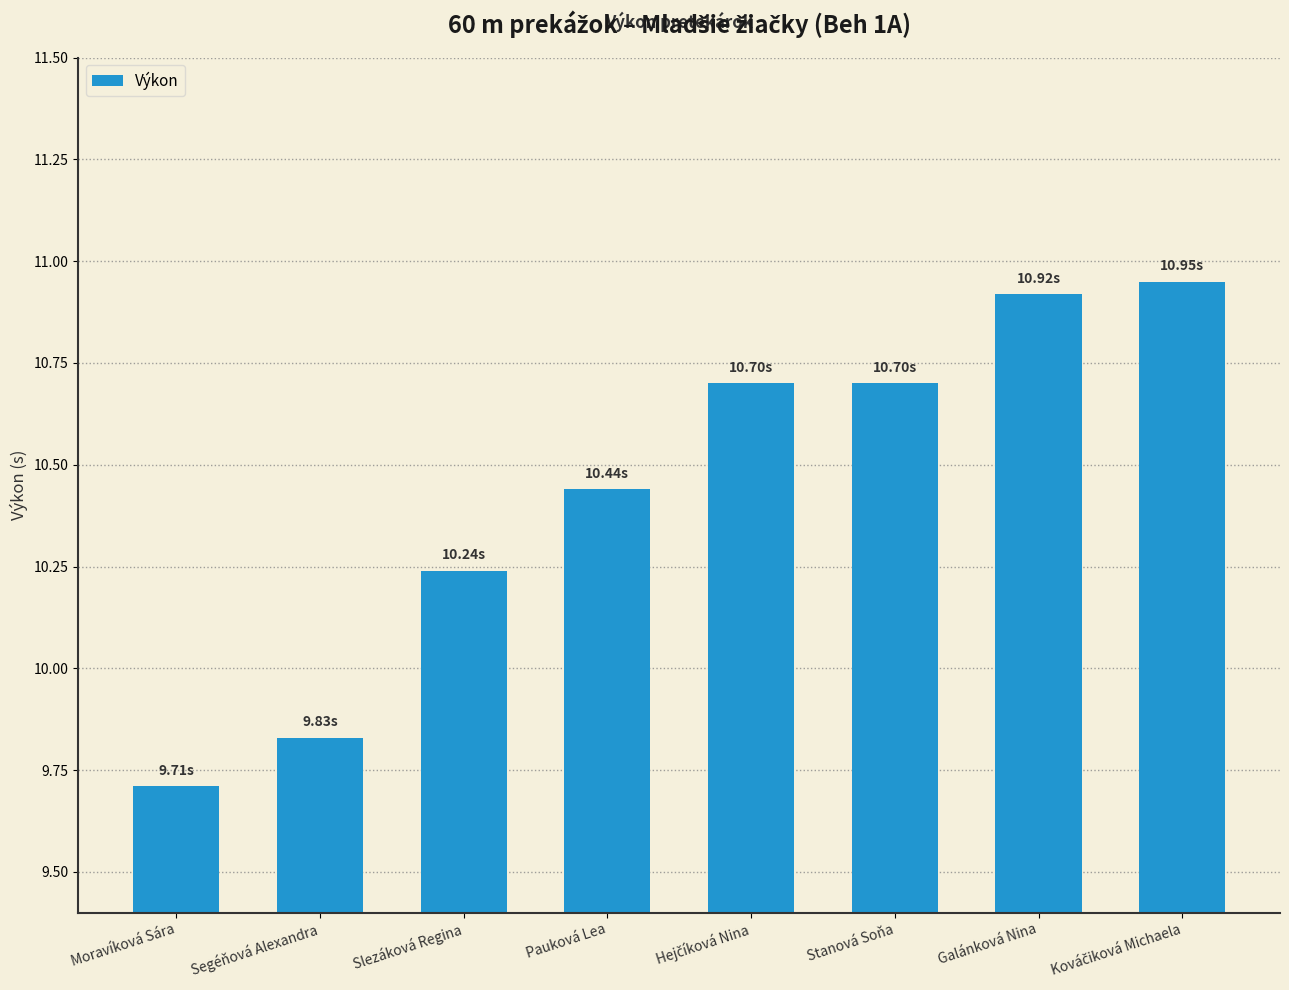

At which category does the chart reach its minimum across all series?

Moravíková Sára